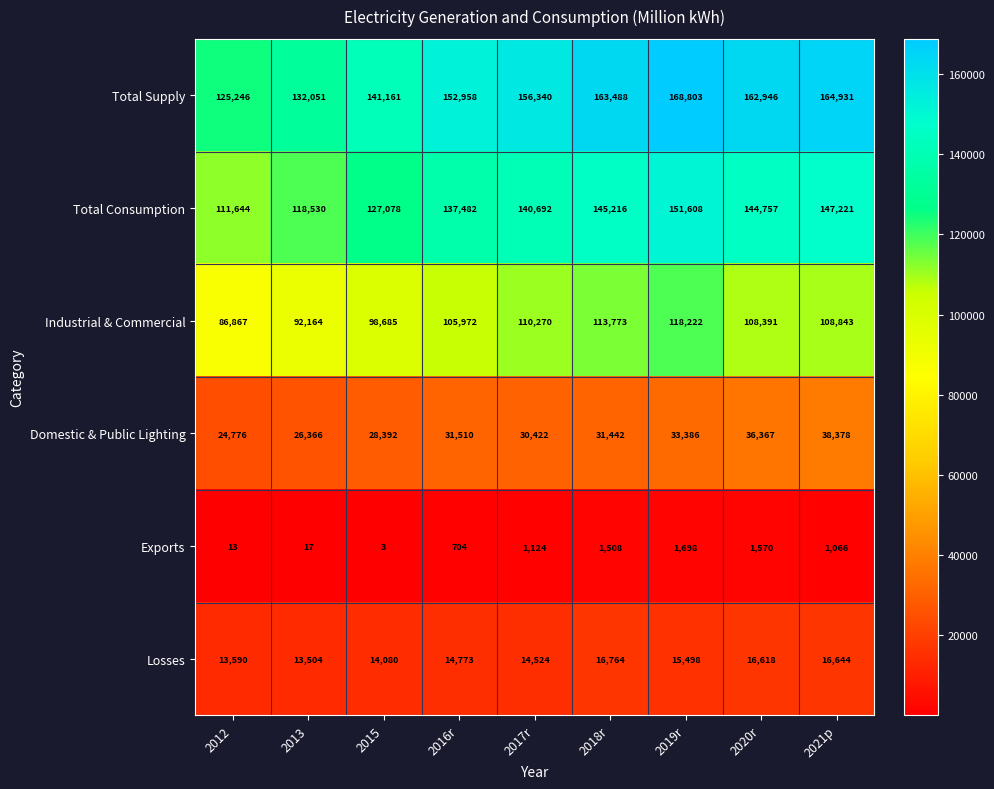

Which series has the largest range (max minus min)?

Total Supply